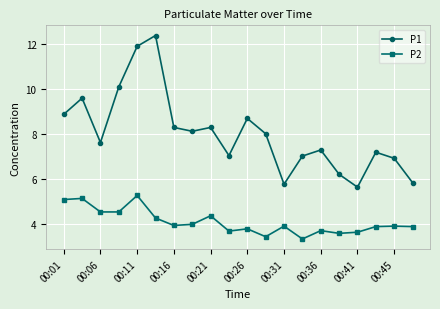

What is the difference between the second highest and minimum values in the P2 series?

1.8